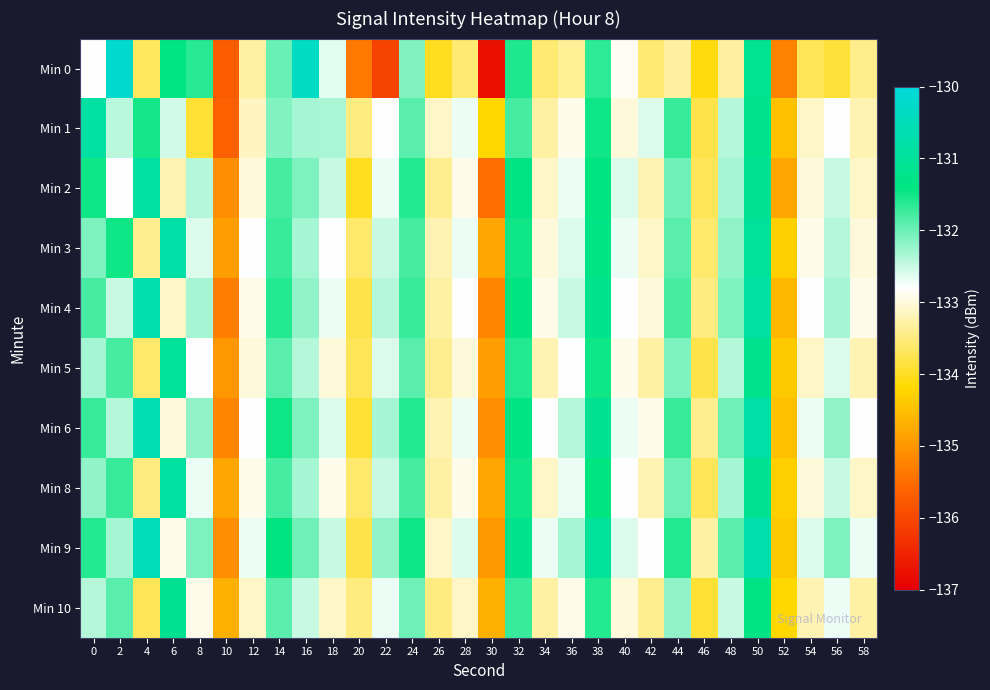

Between 38 and 58, which series saw the biggest shift?

Min 0